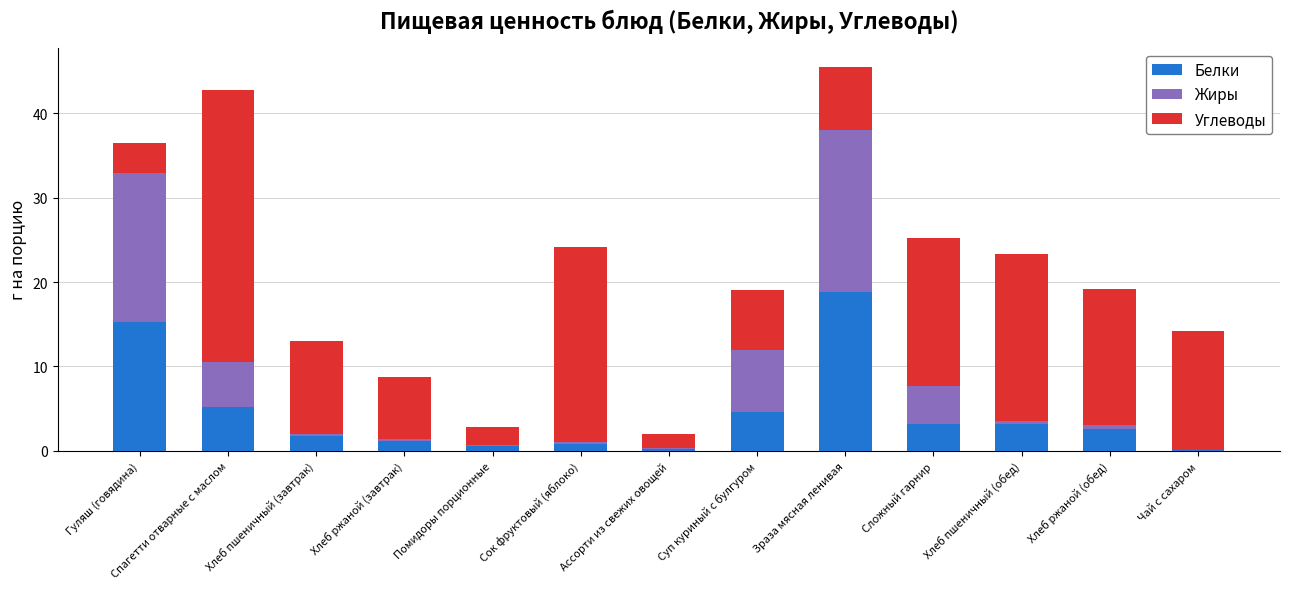

At which label does Белки reach its peak?

Зраза мясная ленивая